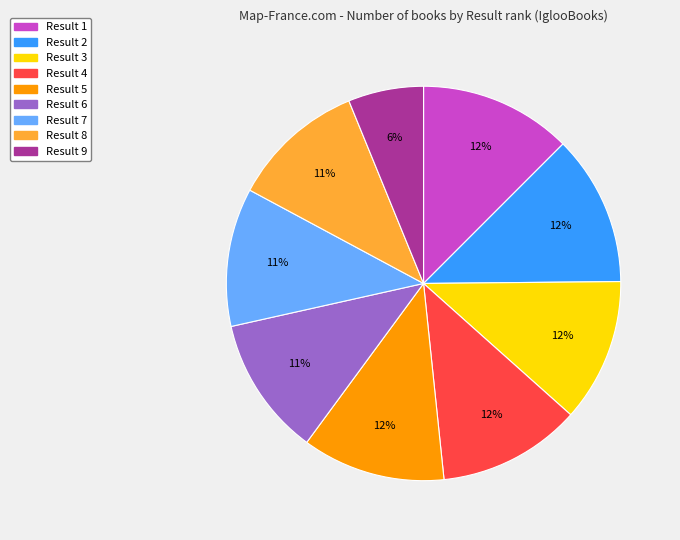

Does Result 9 represent more than half of the total?

No